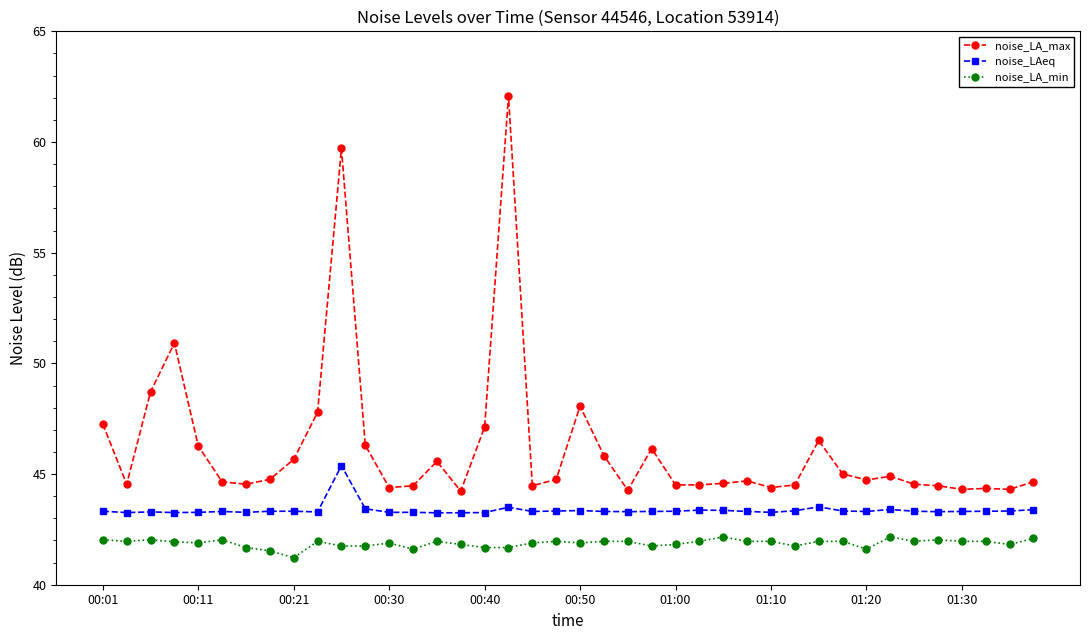

What is the value of the noise_LA_max point at the 20th from the left?

44.8